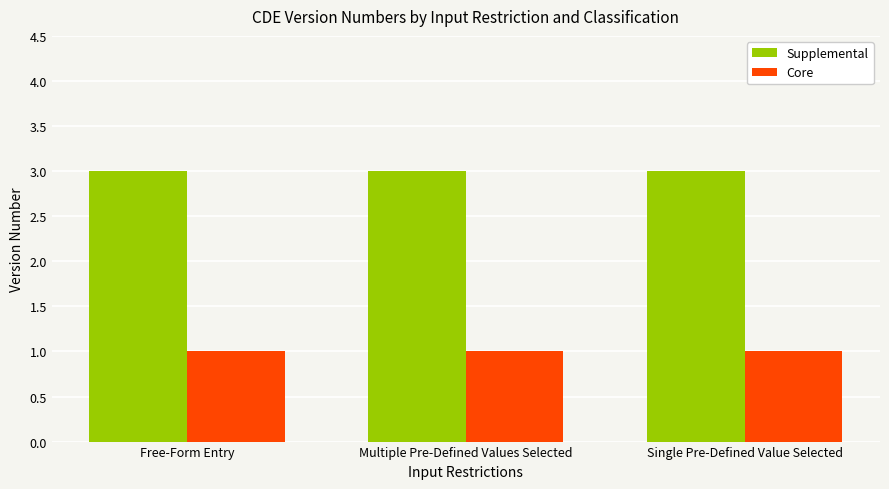

What is the maximum value shown in the chart?

3